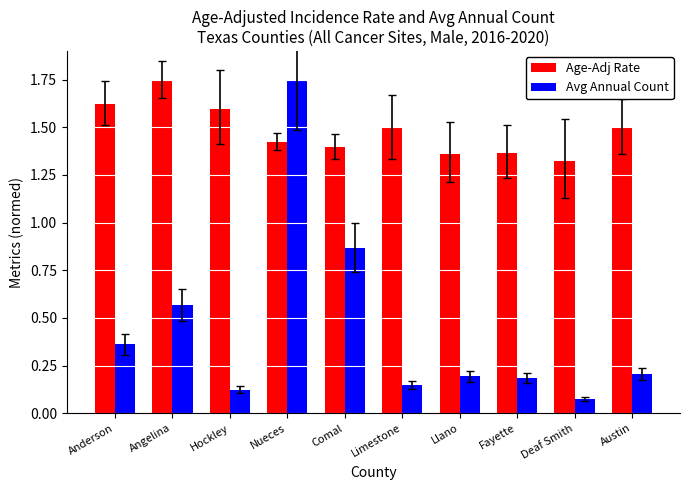

How many distinct data groups are displayed?

2